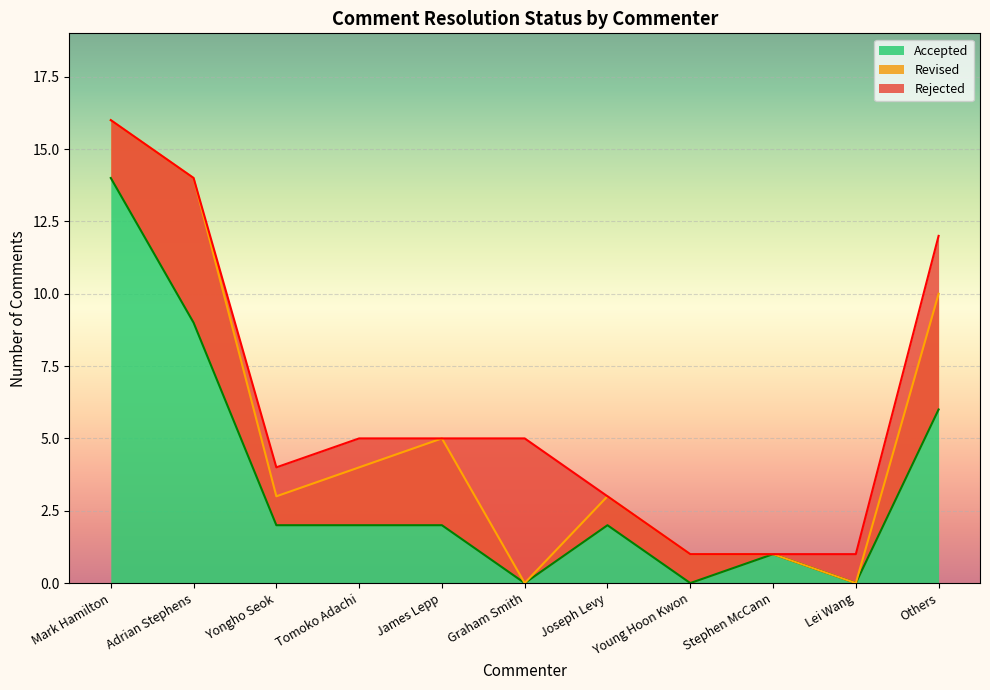

True or false: Accepted has a value of 8 at Others.

False